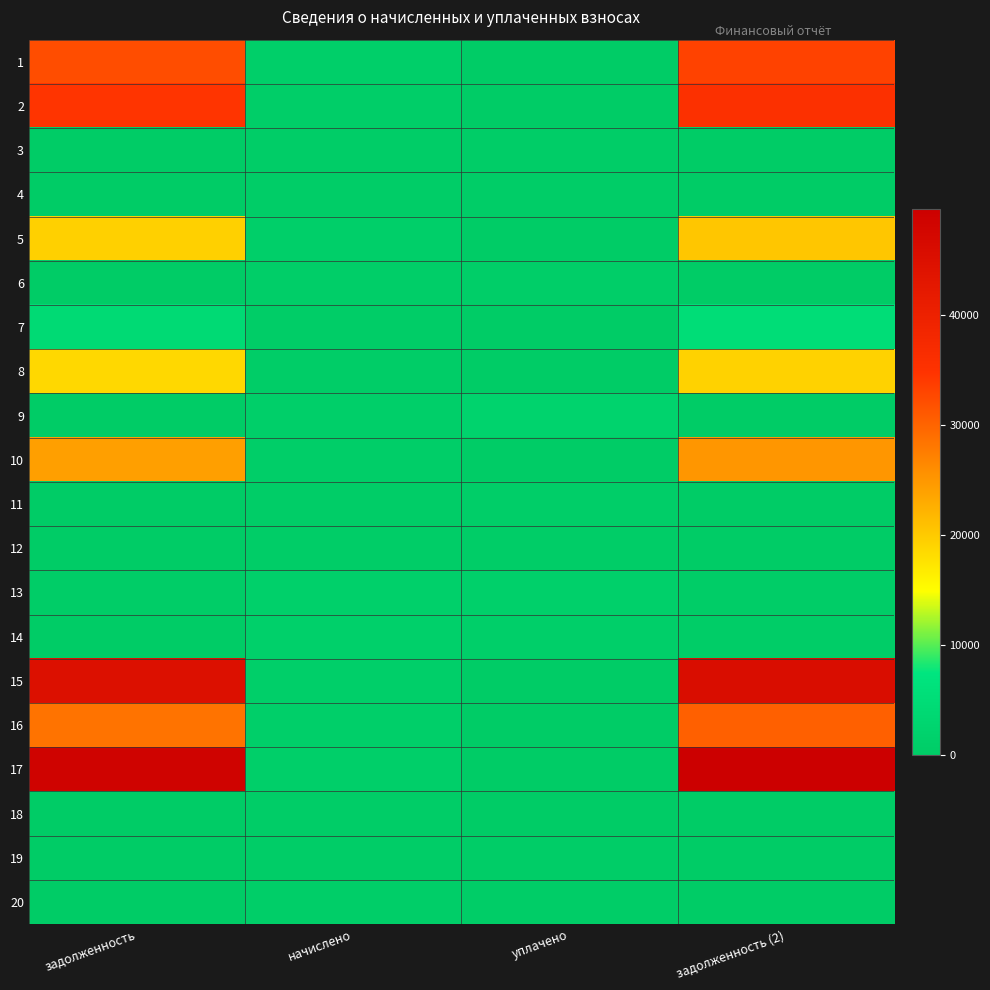

At задолженность, list the series in order from largest to smallest.

17, 15, 2, 1, 16, 10, 5, 8, 7, 13, 14, 6, 19, 9, 12, 4, 11, 3, 18, 20